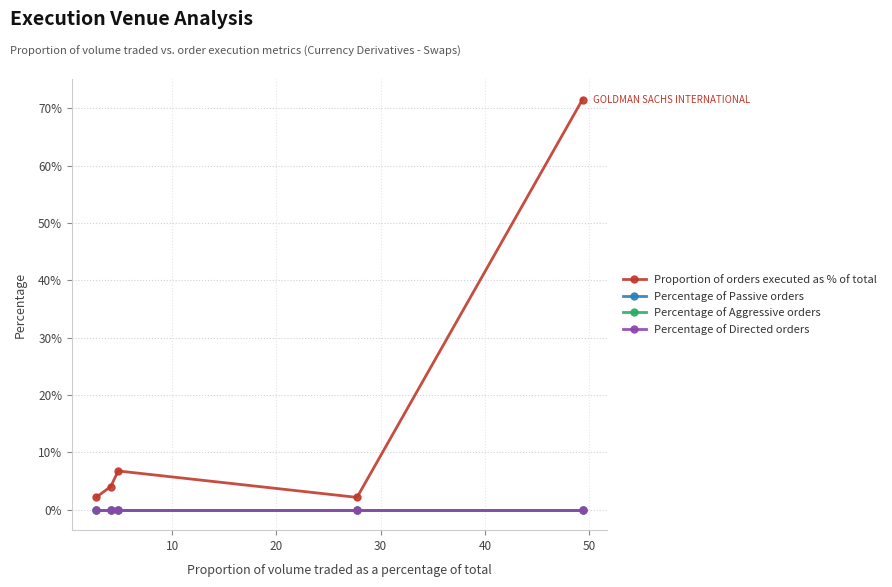

Does the chart have visible grid lines?

Yes